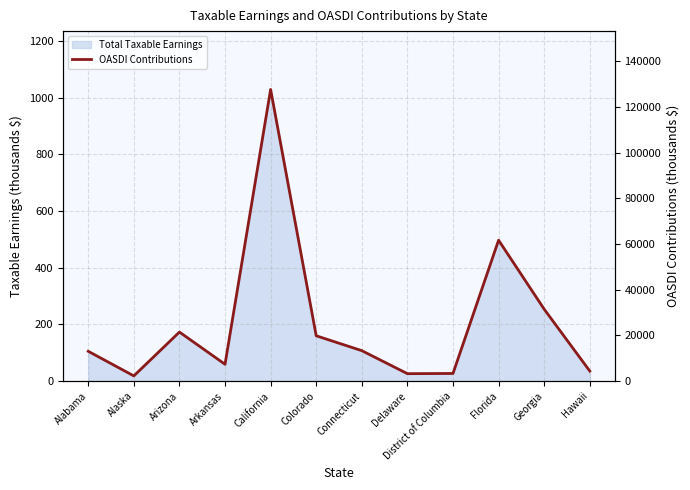

Reading right to left, list all the values displayed in this chart.

4396.1	31478.2	61671.6	3341.8	3254.0	13324.2	19834.4	127664.0	7357.5	21466.0	2276.1	13046.6